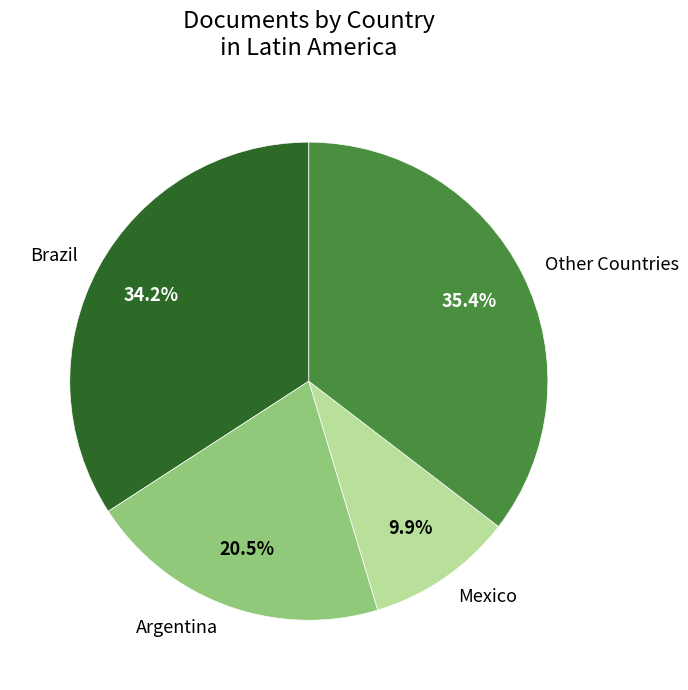

What is the ratio of the value at Argentina to the value at Mexico?

2.1